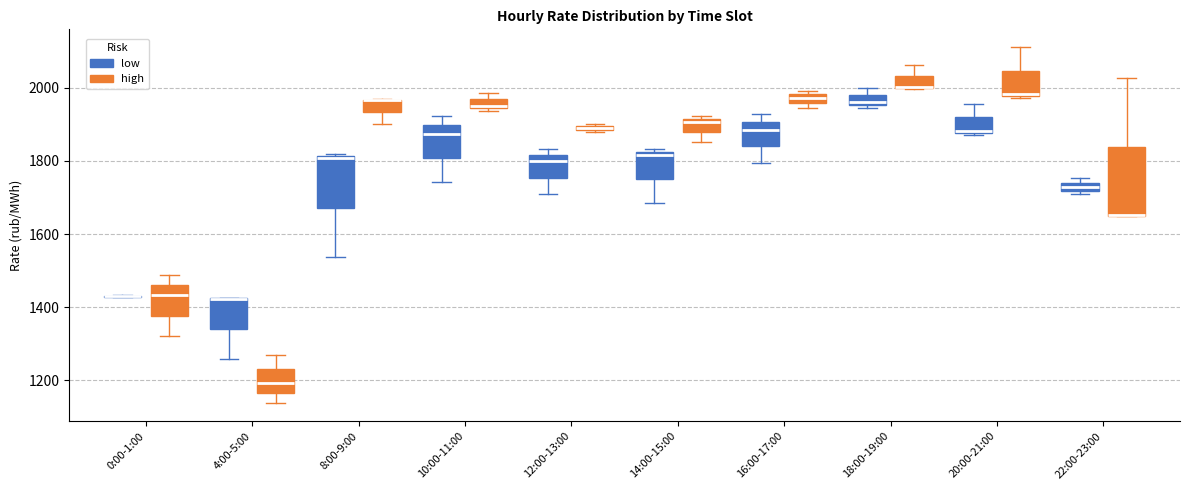

Where is the lower edge of the box for 8:00-9:00 (high) on the y-axis? The values are not printed on the chart, so give them approximately, as read against the axis.

1940